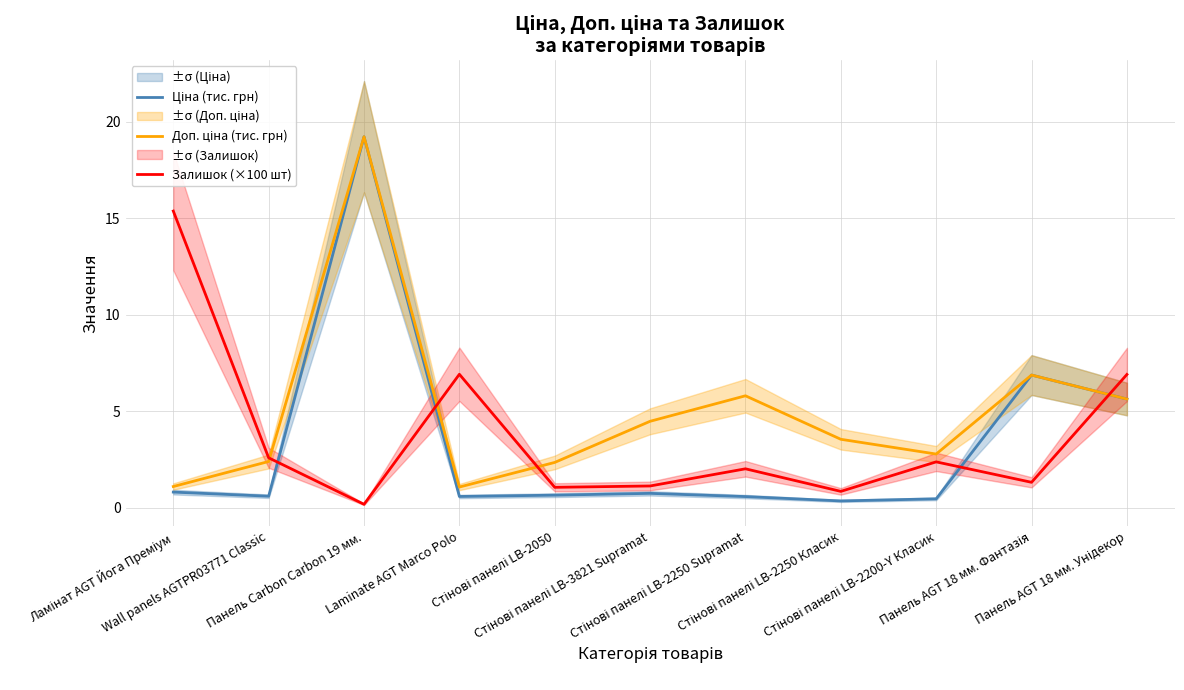

What is the difference between the second highest and second lowest values in the Ціна (тис. грн) series?

6.4